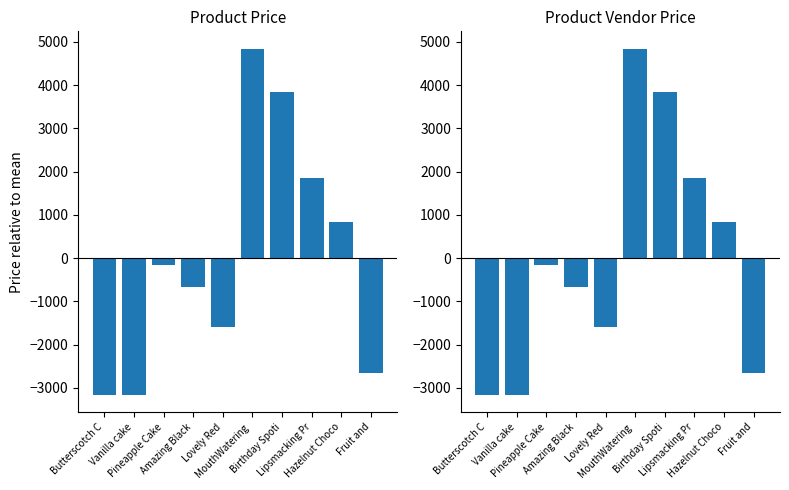

What is the total value across all series at Lovely Red?

-3199.8